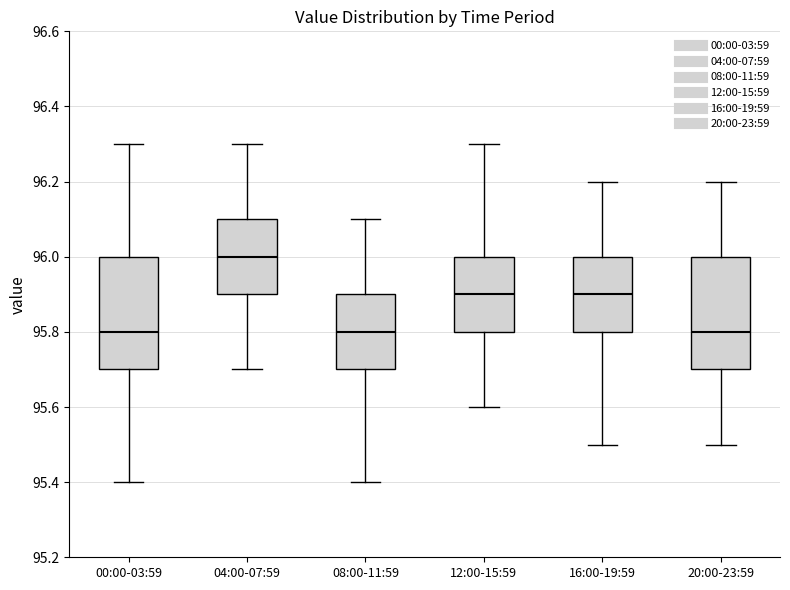

Reading left to right, read every box against the y-axis: the position of its median line, the range the box covers, and the ends of its whiskers. The values are not printed on the chart, so give them approximately, as read against the axis.

00:00-03:59: median 95.8, box 95.7 to 96.0, whiskers 95.4 to 96.3
04:00-07:59: median 96.0, box 95.9 to 96.1, whiskers 95.7 to 96.3
08:00-11:59: median 95.8, box 95.7 to 95.9, whiskers 95.4 to 96.1
12:00-15:59: median 95.9, box 95.8 to 96.0, whiskers 95.6 to 96.3
16:00-19:59: median 95.9, box 95.8 to 96.0, whiskers 95.5 to 96.2
20:00-23:59: median 95.8, box 95.7 to 96.0, whiskers 95.5 to 96.2